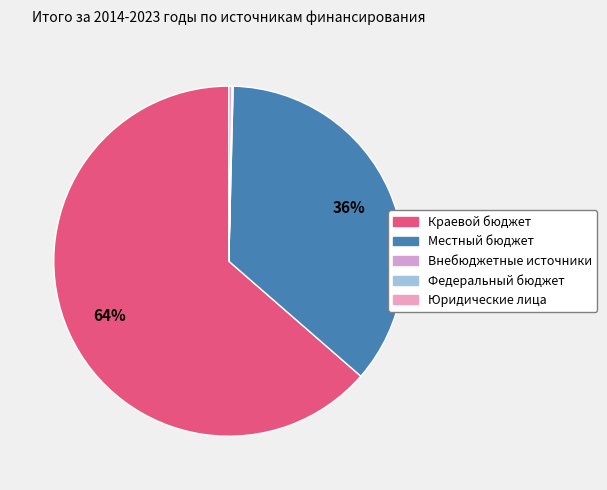

Rank the categories by value from highest to lowest.

Краевой бюджет, Местный бюджет, Юридические лица, Внебюджетные источники, Федеральный бюджет